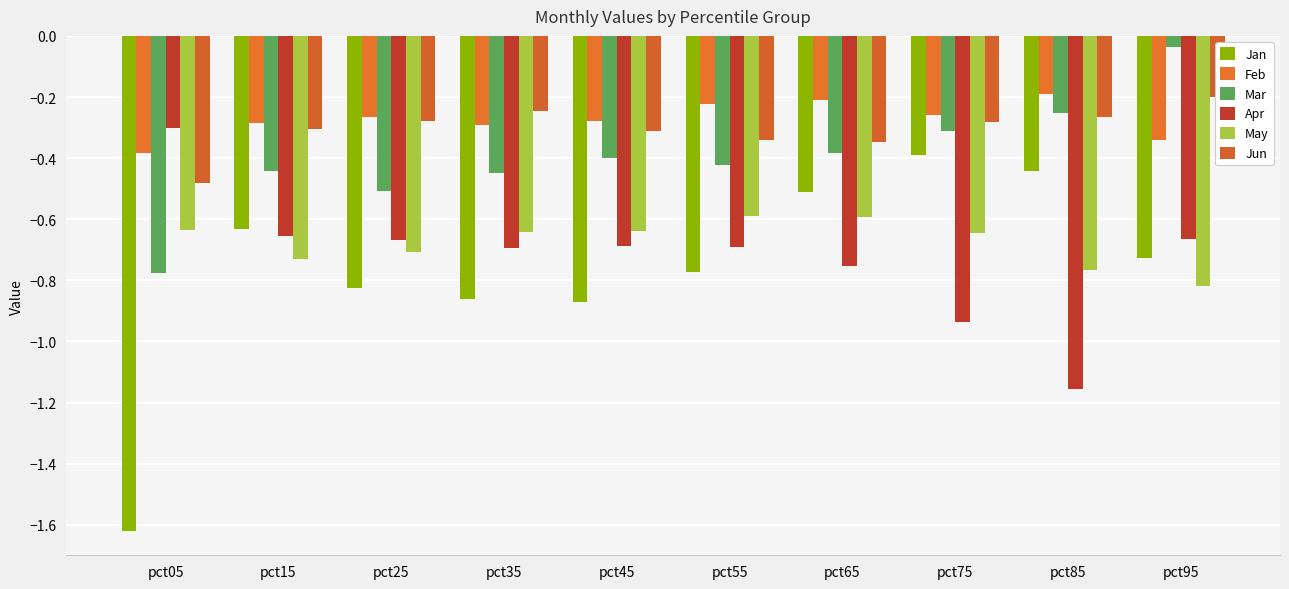

Reading left to right, extract all data points from this chart.

Jan: pct05=-1.6	pct15=-0.6	pct25=-0.8	pct35=-0.9	pct45=-0.9	pct55=-0.8	pct65=-0.5	pct75=-0.4	pct85=-0.4	pct95=-0.7
Feb: pct05=-0.4	pct15=-0.3	pct25=-0.3	pct35=-0.3	pct45=-0.3	pct55=-0.2	pct65=-0.2	pct75=-0.3	pct85=-0.2	pct95=-0.3
Mar: pct05=-0.8	pct15=-0.4	pct25=-0.5	pct35=-0.4	pct45=-0.4	pct55=-0.4	pct65=-0.4	pct75=-0.3	pct85=-0.3	pct95=-0.0
Apr: pct05=-0.3	pct15=-0.7	pct25=-0.7	pct35=-0.7	pct45=-0.7	pct55=-0.7	pct65=-0.8	pct75=-0.9	pct85=-1.2	pct95=-0.7
May: pct05=-0.6	pct15=-0.7	pct25=-0.7	pct35=-0.6	pct45=-0.6	pct55=-0.6	pct65=-0.6	pct75=-0.6	pct85=-0.8	pct95=-0.8
Jun: pct05=-0.5	pct15=-0.3	pct25=-0.3	pct35=-0.2	pct45=-0.3	pct55=-0.3	pct65=-0.3	pct75=-0.3	pct85=-0.3	pct95=-0.2